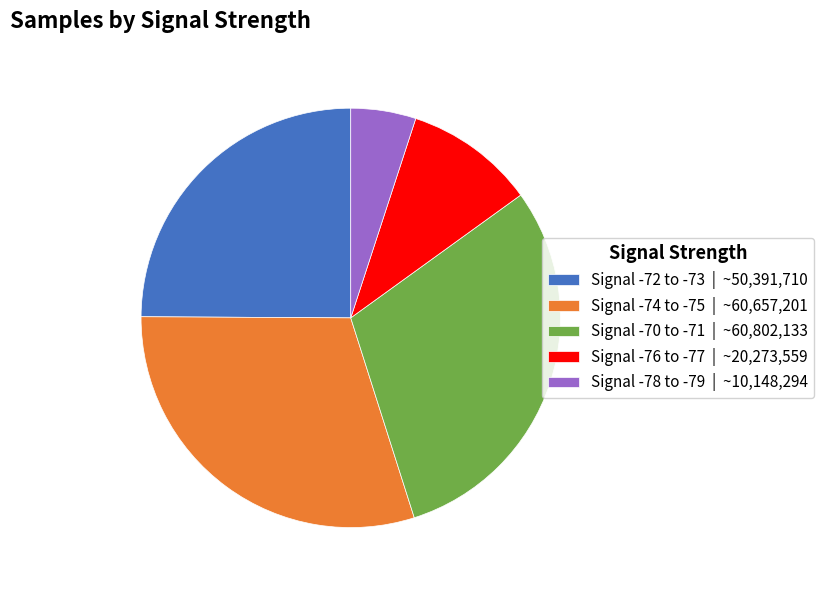

Do Signal -74 to -75 | ~60,657,201 and Signal -70 to -71 | ~60,802,133 together represent more than half of the pie?

Yes